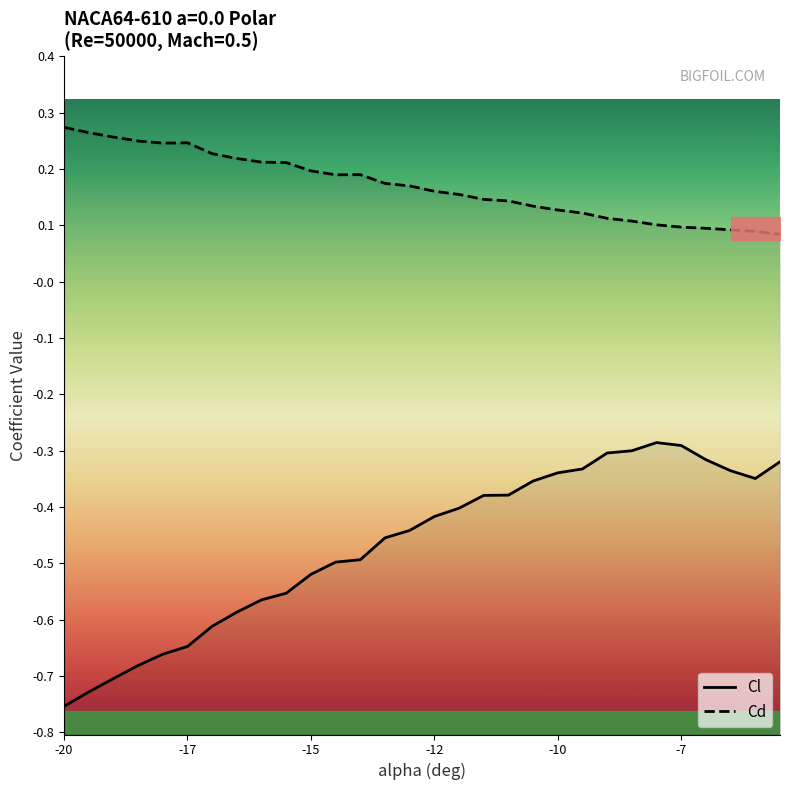

True or false: Cd and Cl cross at least once.

False